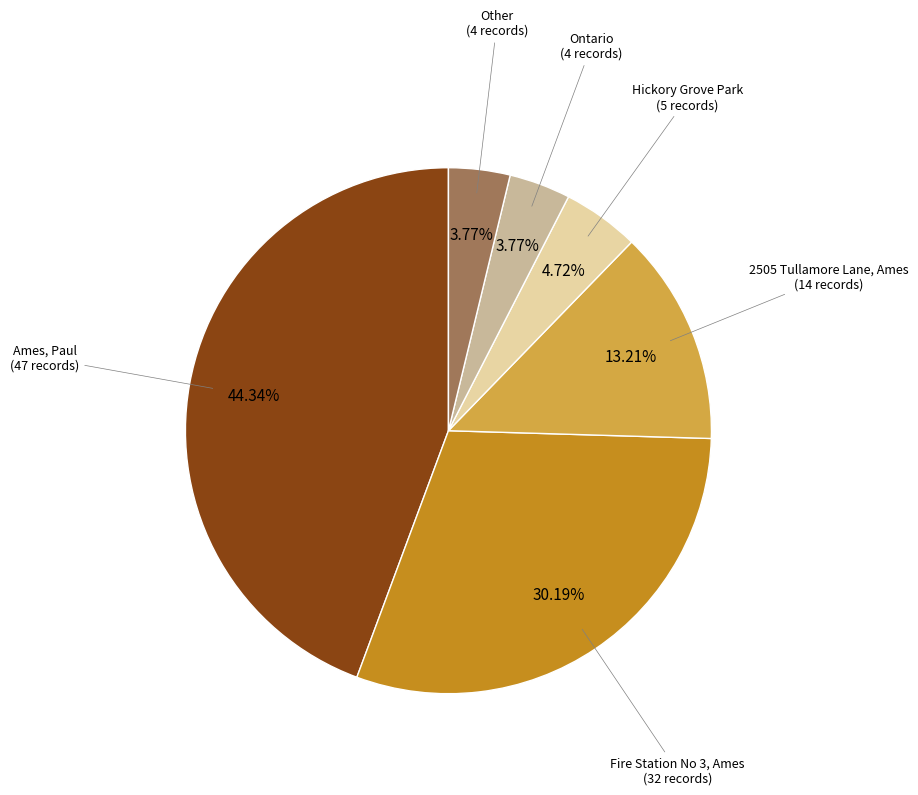

Does any single category account for the majority?

No